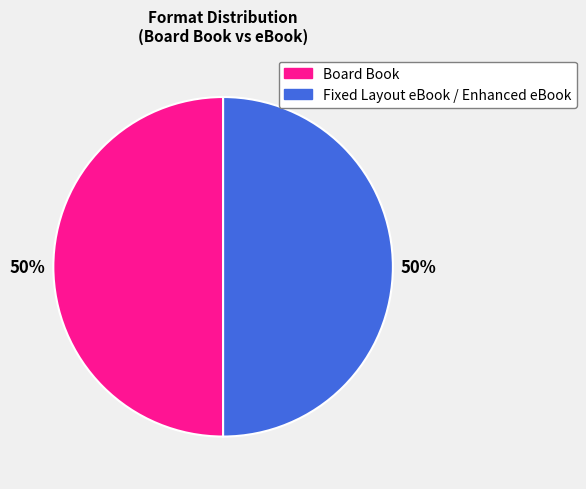

To the nearest percent, what is the average slice percentage?

50%